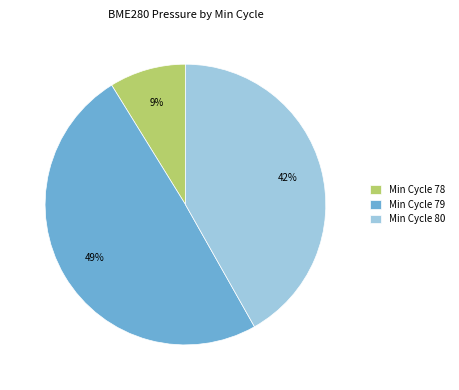

How many slices are in this pie chart?

3